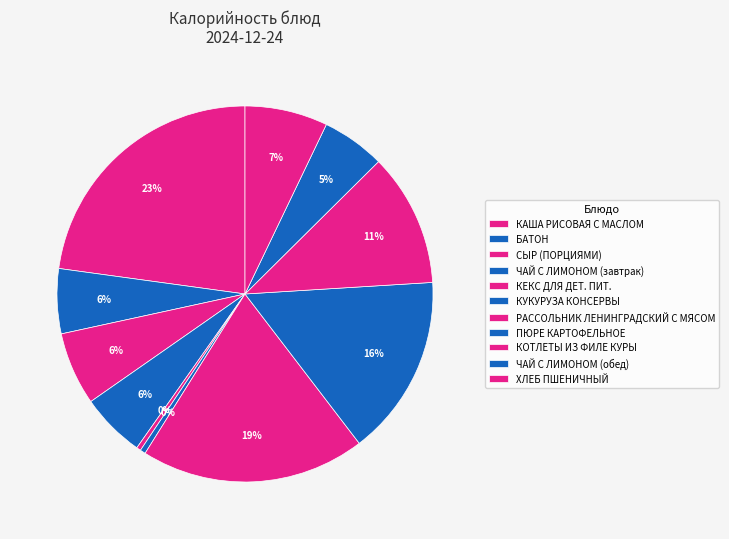

How many segments does this pie chart have?

11